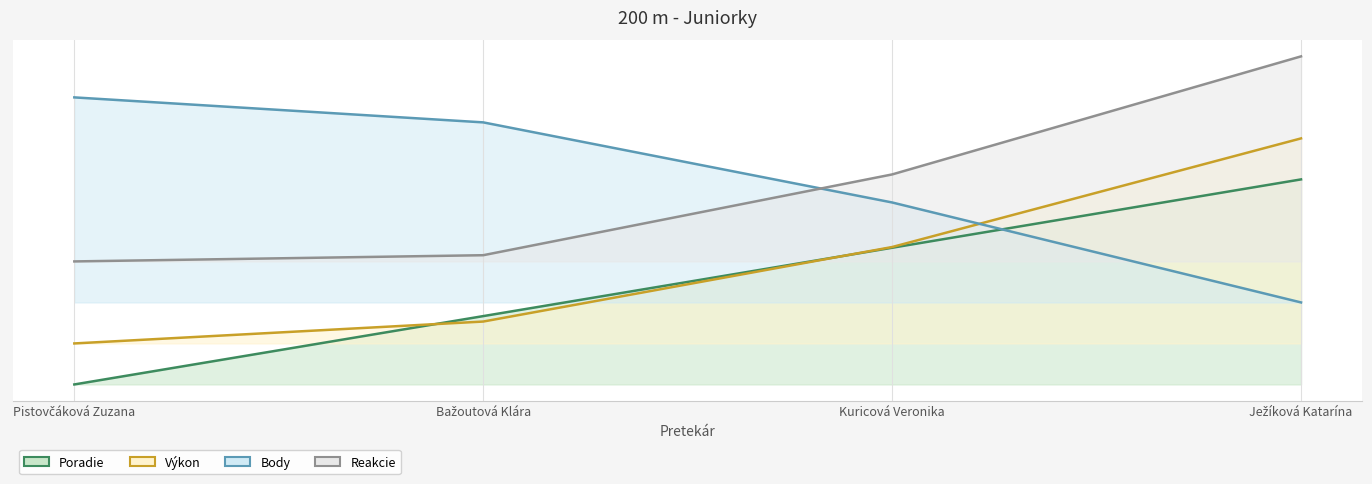

What is the label of the 4th point from the left?

Ježíková Katarína